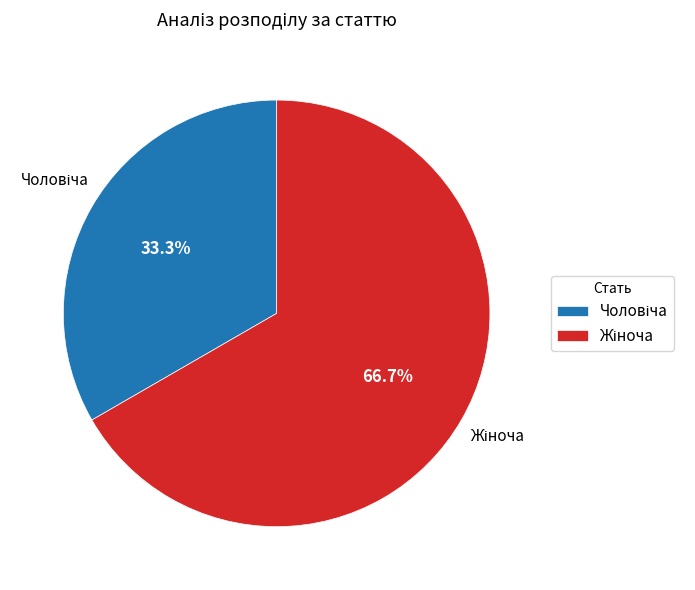

Does any single category account for the majority?

Yes